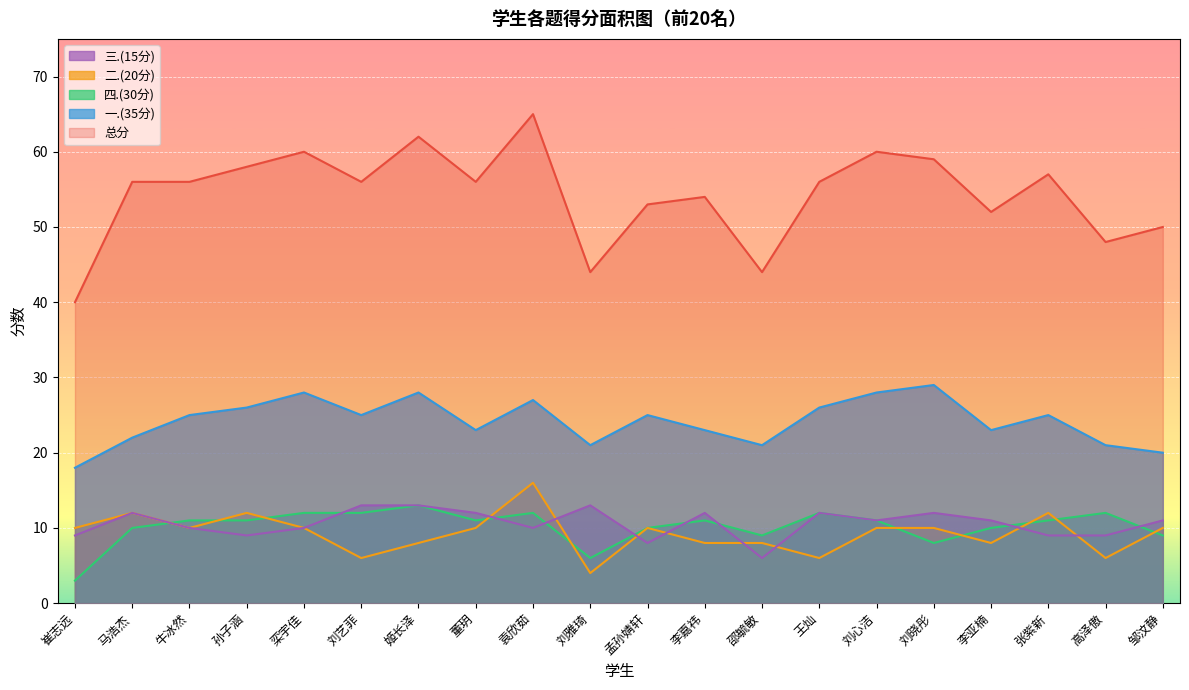

Which category has the lowest value in the 四.(30分) series?

崔志远